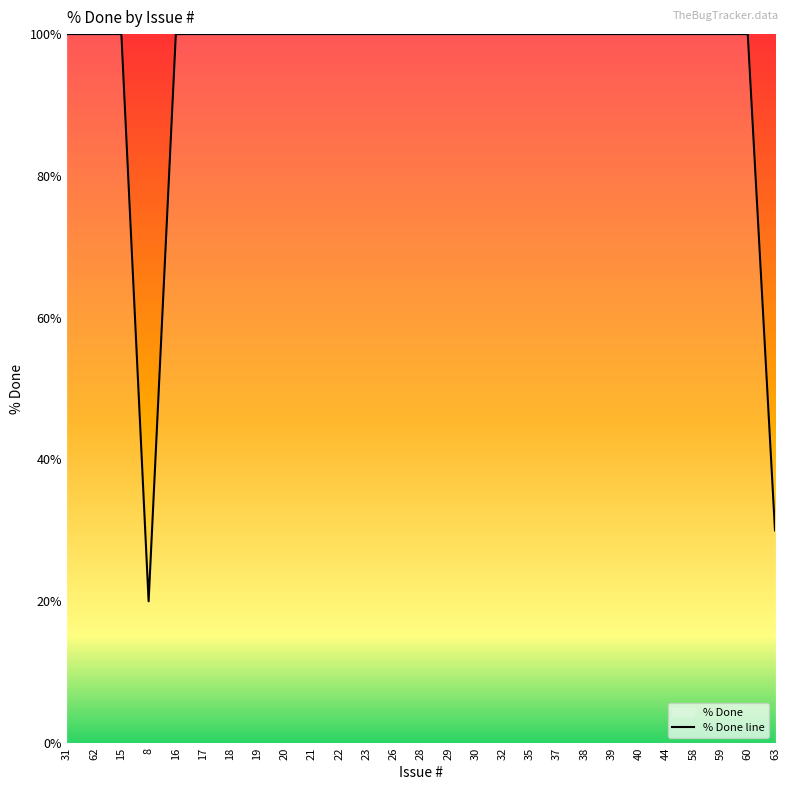

What is the sum of the values at 31 and 30?

200